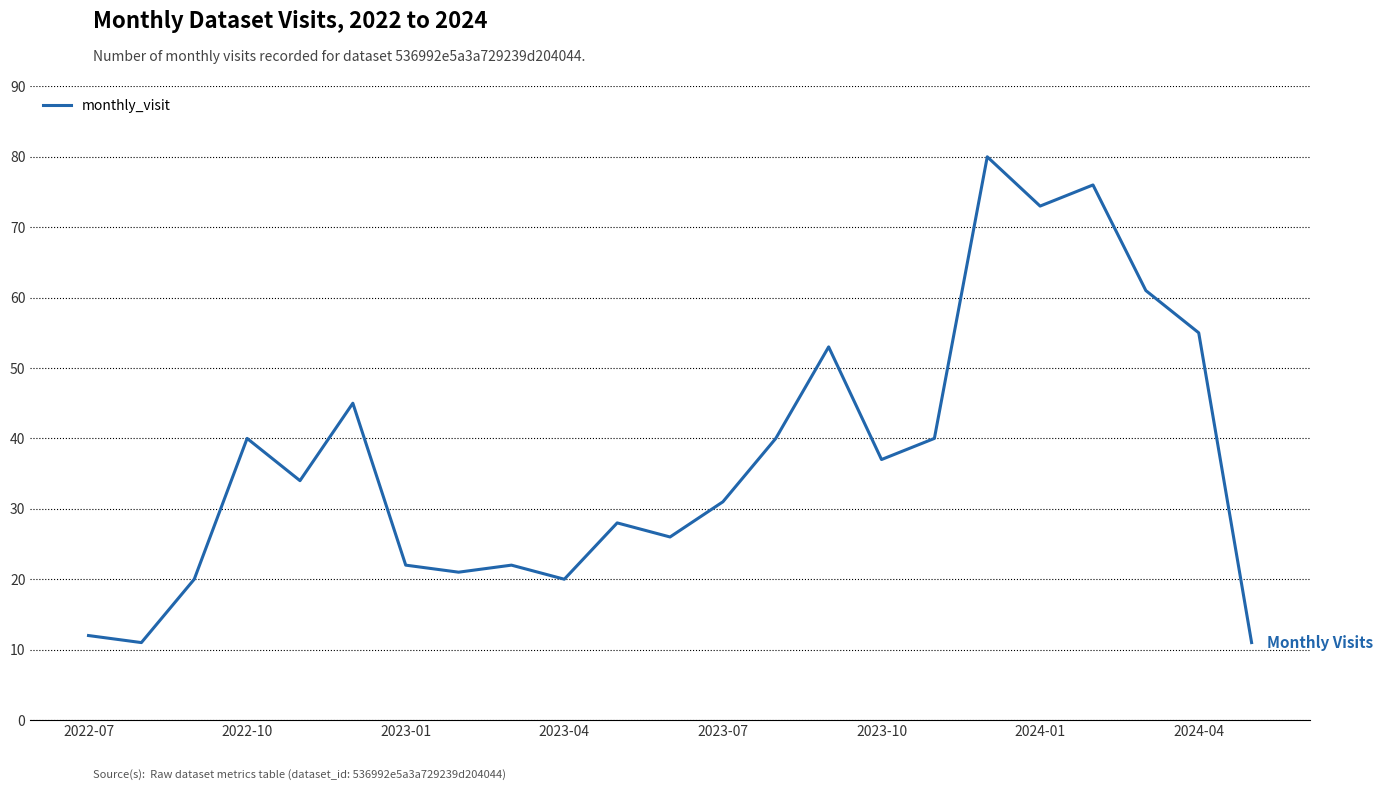

How many interior local peaks (higher than both neighbors) does the data have?

7